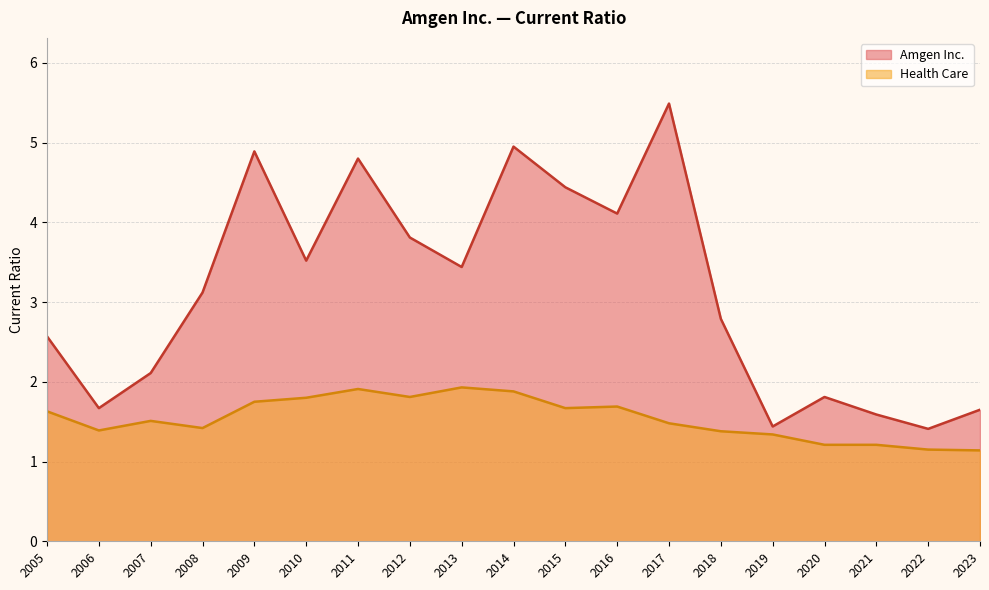

Rank the categories by Health Care value from lowest to highest.

2023, 2022, 2021, 2020, 2019, 2018, 2006, 2008, 2017, 2007, 2005, 2015, 2016, 2009, 2010, 2012, 2014, 2011, 2013